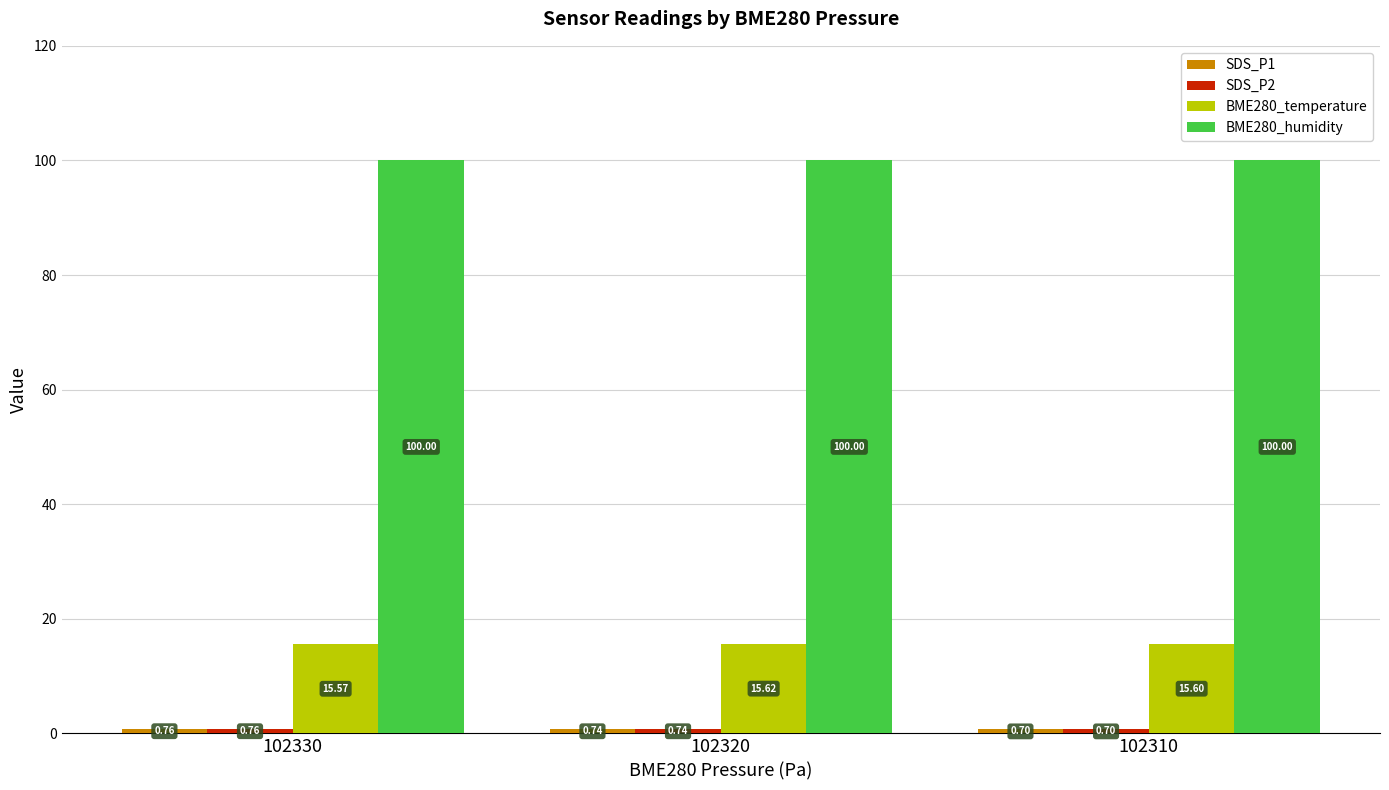

At how many categories does at least one series exceed 13?

3